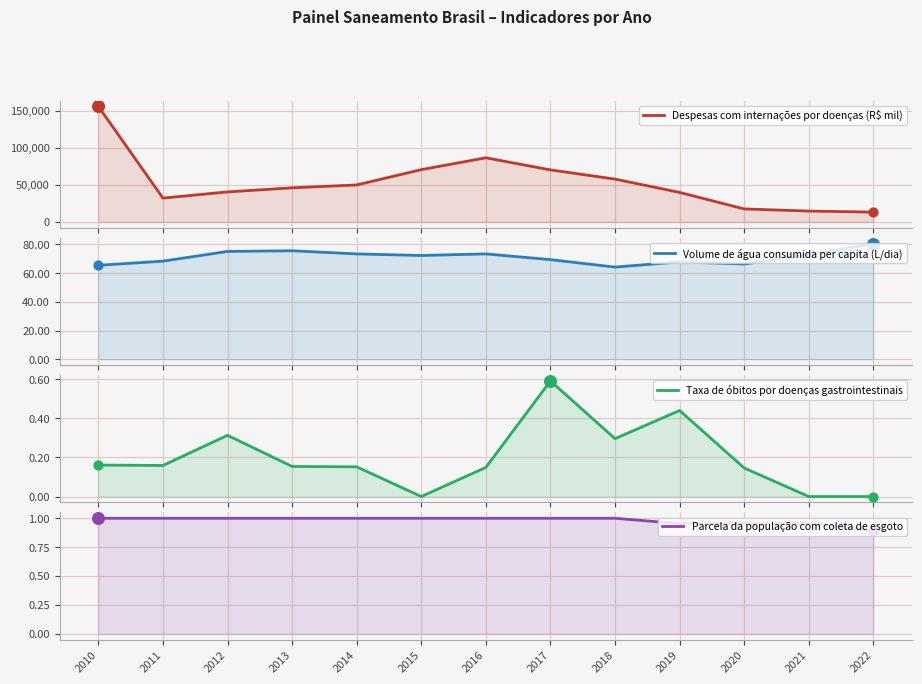

Which series has the widest spread of Y values?

Despesas com internações por doenças (R$ mil)